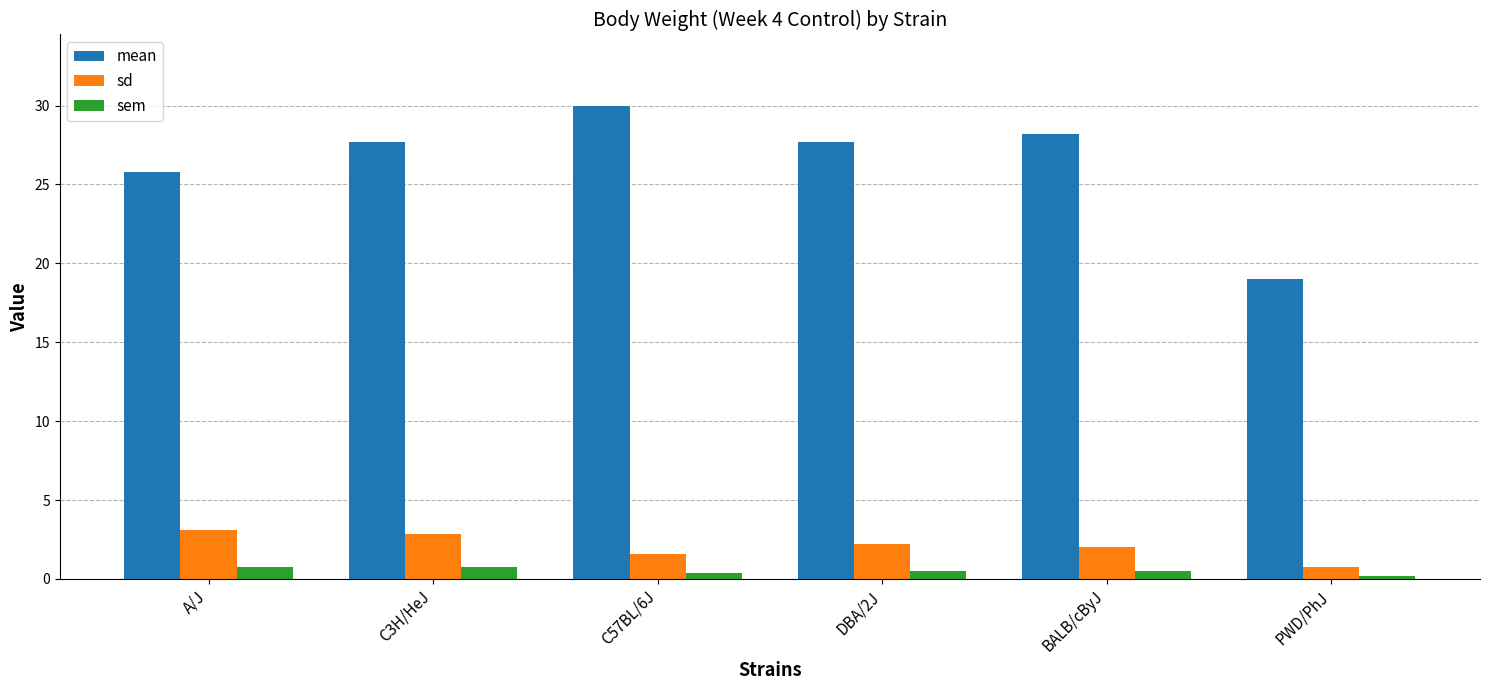

At which label does sd first exceed 2?

A/J